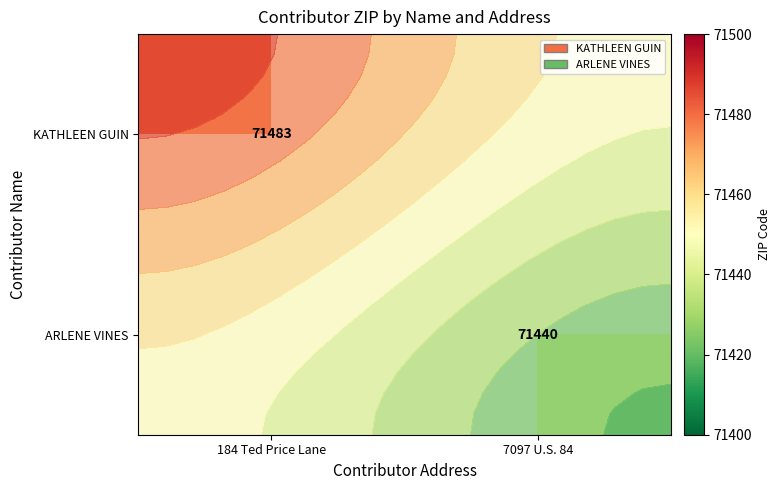

Is the value of KATHLEEN GUIN at 184 Ted Price Lane greater than the value of ARLENE VINES at 184 Ted Price Lane?

No